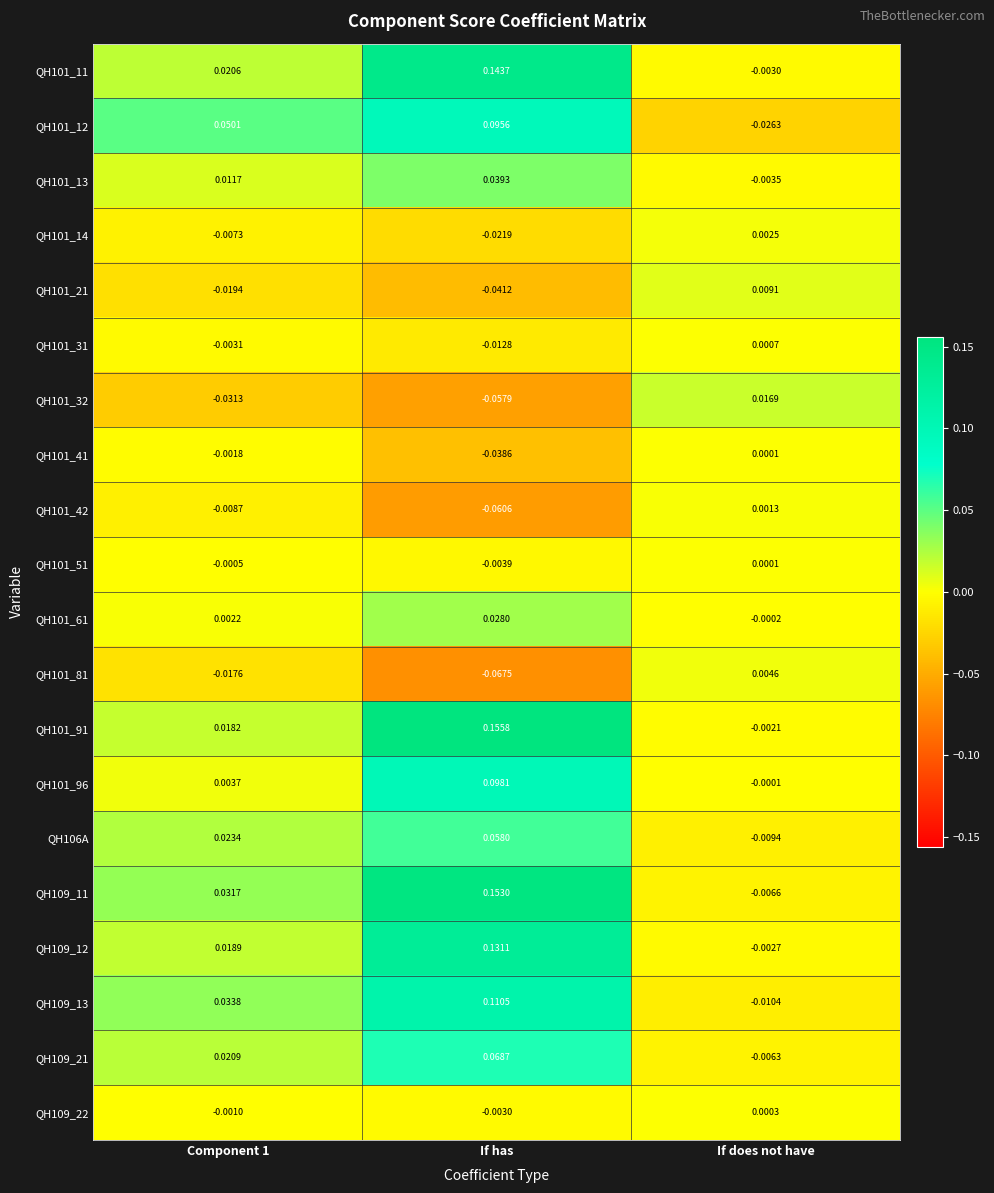

Where does the QH109_22 series first go above 0?

If does not have